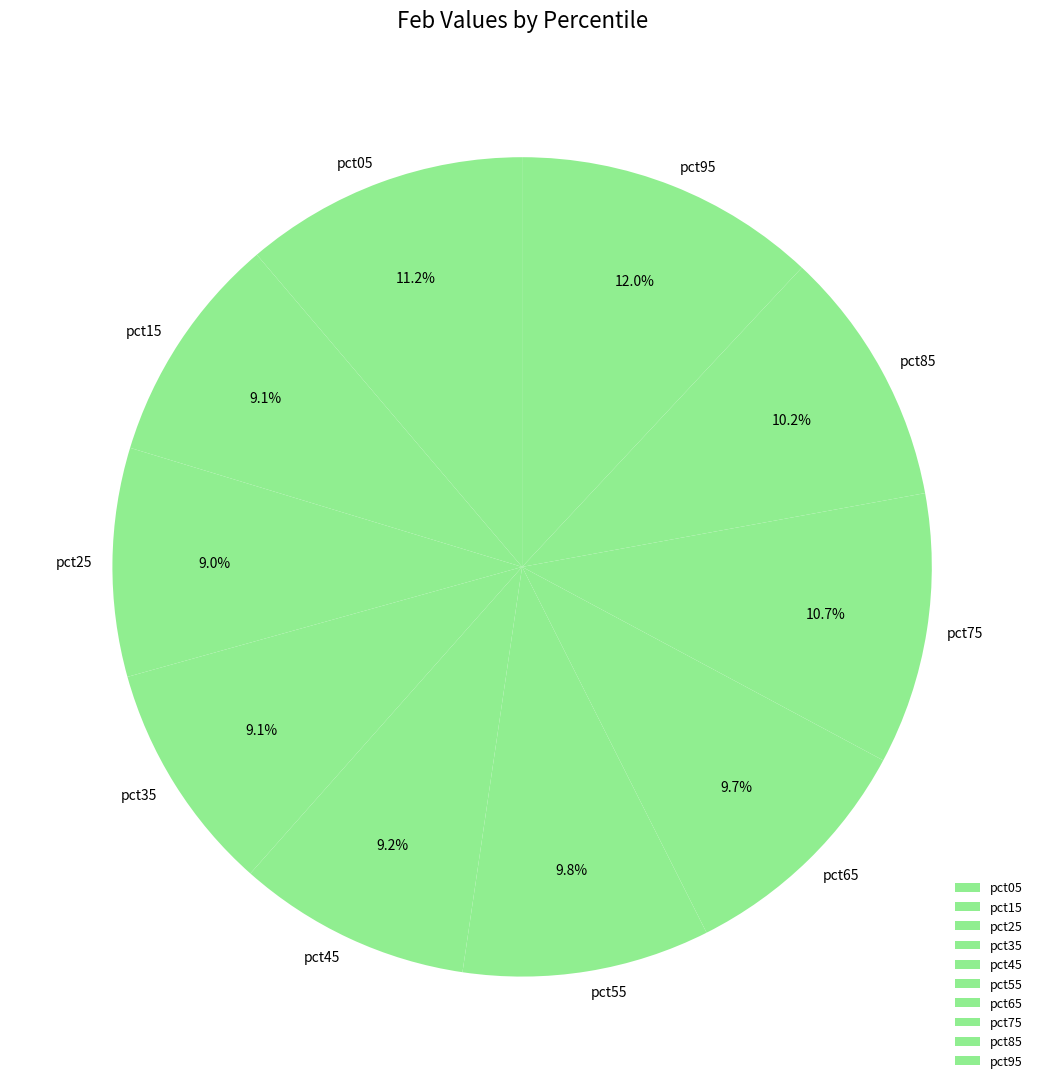

To the nearest percent, what is the difference between the pct25 and pct85 slice percentages?

1%